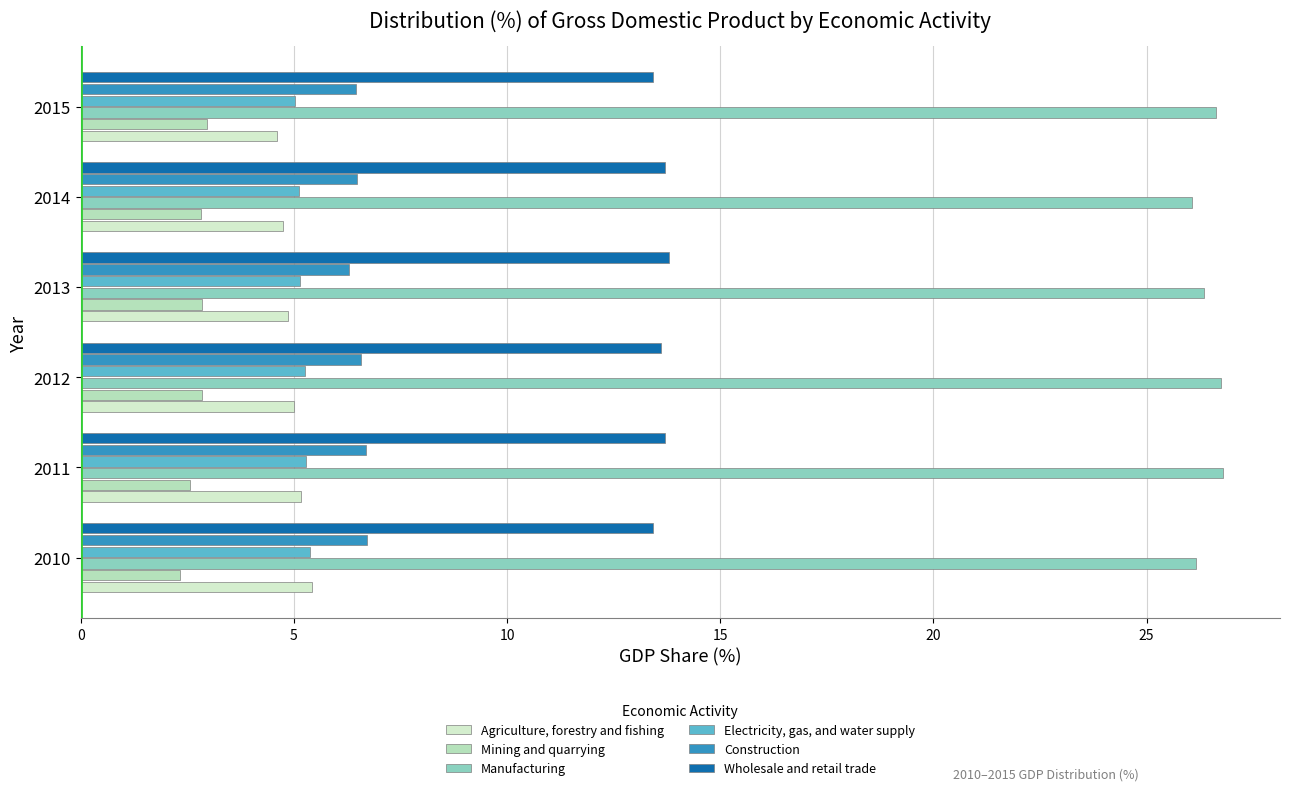

Which series has the largest total across all categories?

Manufacturing